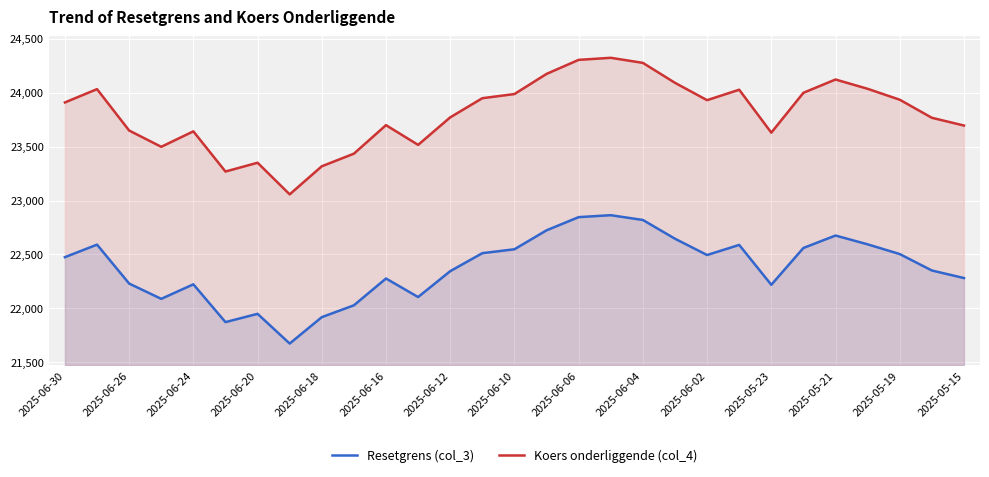

Reading left to right, transcribe all the data shown in this chart.

Resetgrens (col_3): 22475.0	22591.2	22230.3	22088.4	22223.1	21872.9	21949.5	21673.9	21918.7	22028.6	22277.2	22105.3	22345.2	22512.0	22548.3	22723.9	22846.2	22864.2	22819.9	22646.1	22494.8	22588.6	22218.8	22560.2	22675.6	22593.9	22503.8	22351.4	22281.4
Koers onderliggende (col_4): 23909.6	24033.2	23649.3	23498.3	23641.6	23269.0	23350.5	23057.4	23317.8	23434.7	23699.1	23516.2	23771.5	23948.9	23987.6	24174.3	24304.5	24323.6	24276.5	24091.6	23930.7	24027.7	23629.6	23999.2	24122.4	24036.1	23935.0	23767.4	23695.6